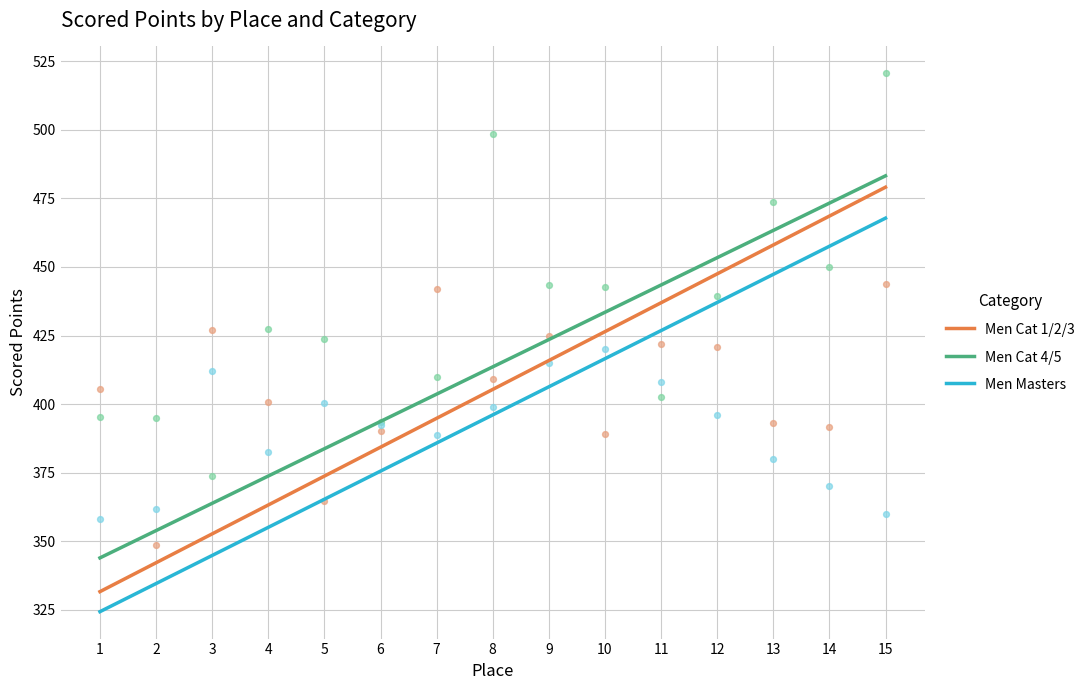

At which category is the sum across all series the highest?

15